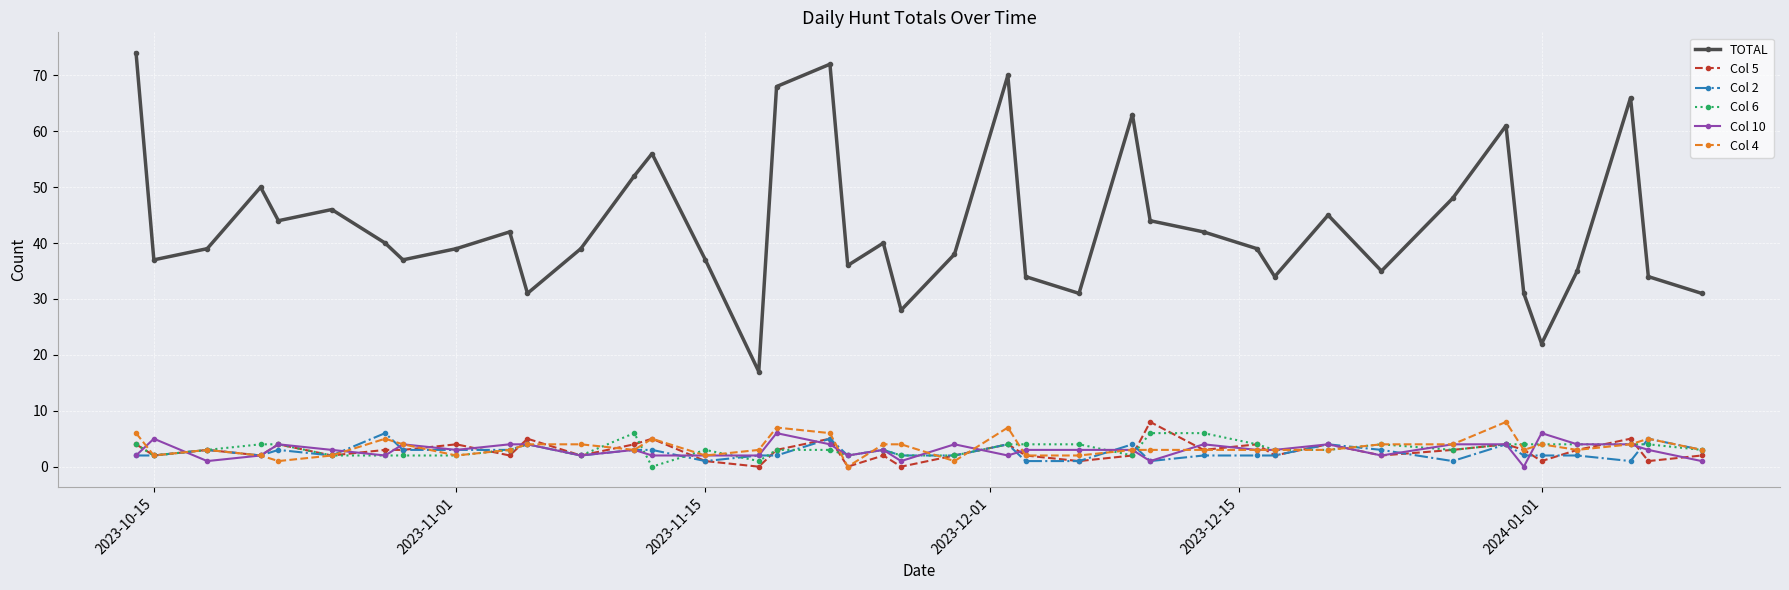

Which series has the largest total across all categories?

TOTAL